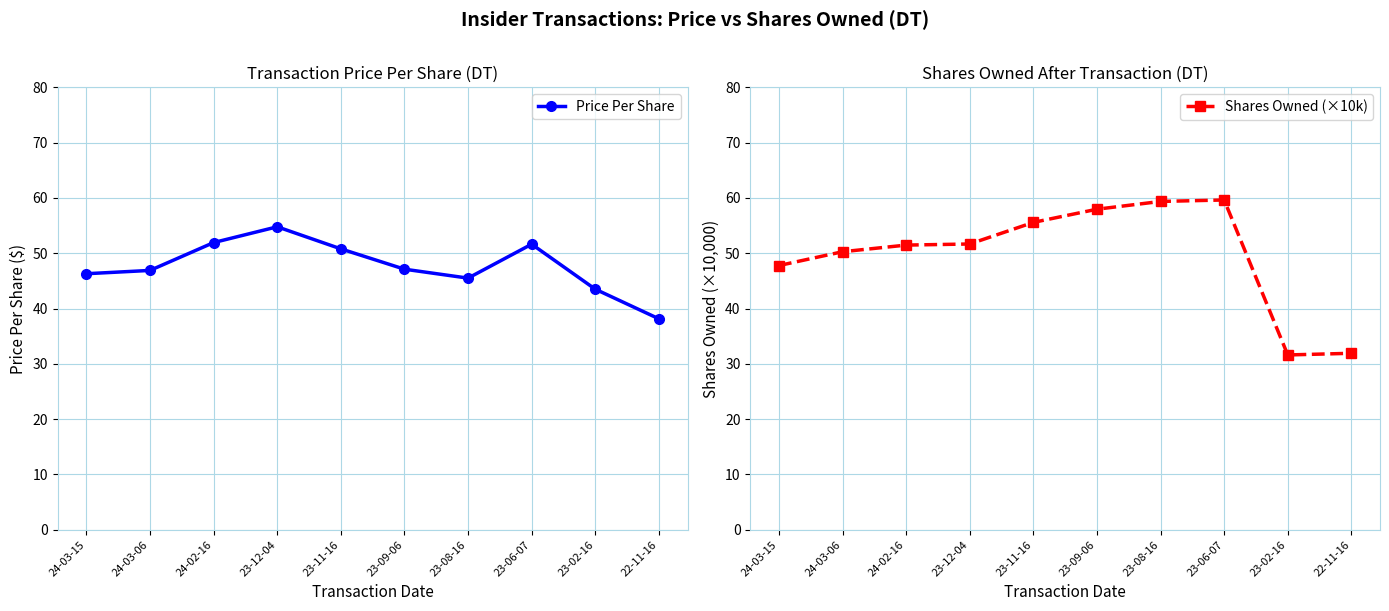

What is the difference between the highest and lowest values at 23-11-16?

4.8